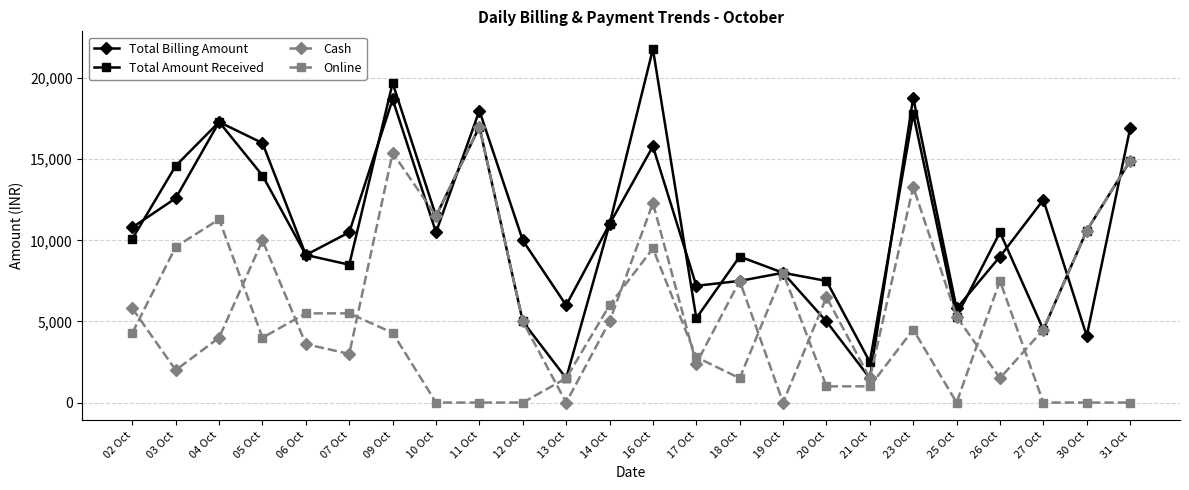

What is the label of the 3rd point from the right?

27 Oct